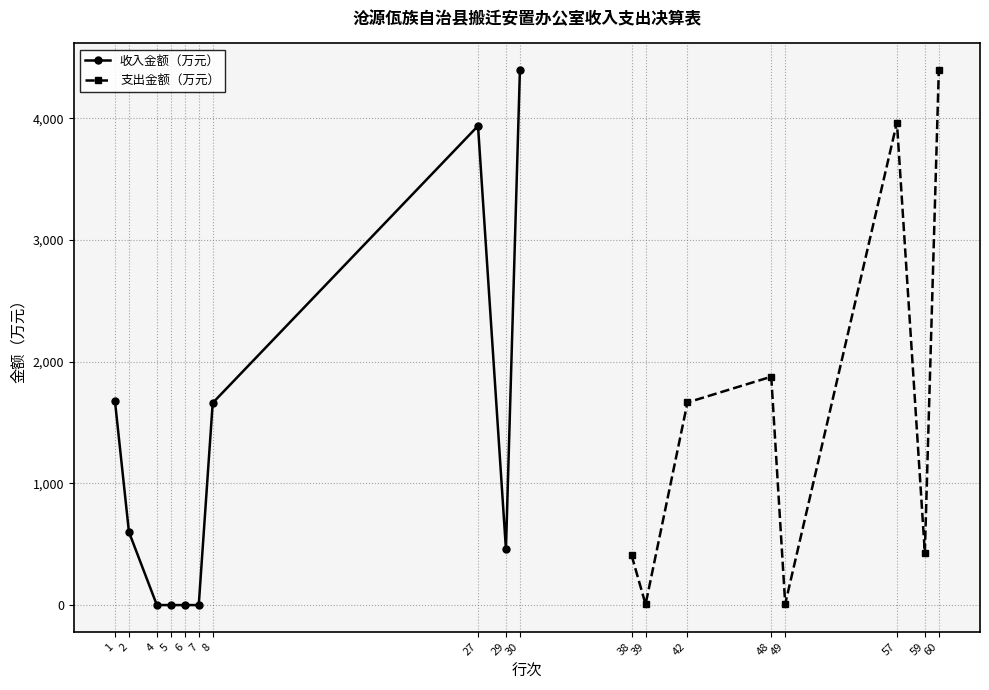

The chart shows a value of -2527.9 at 5. True or false?

False